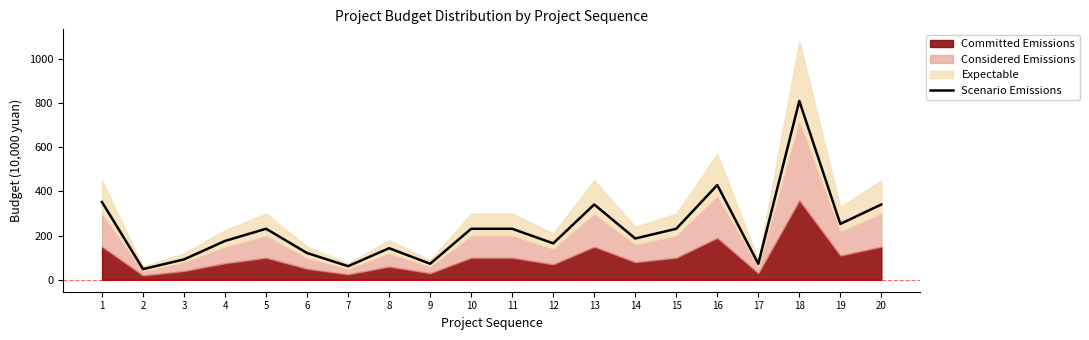

What is the value of the 10th point from the left?

231.0